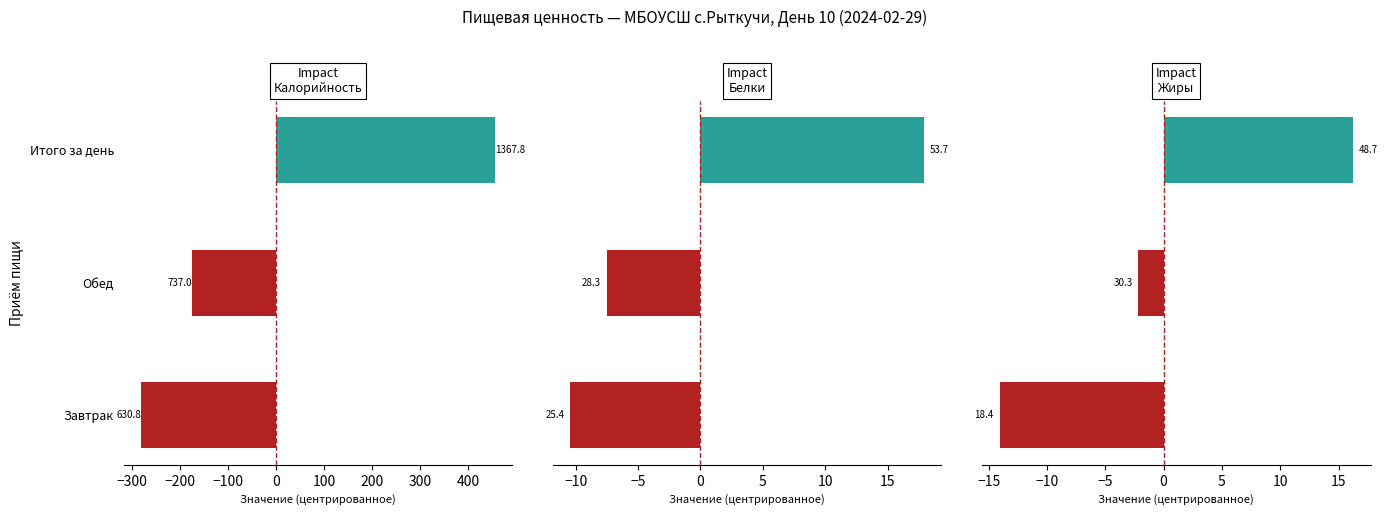

Reading right to left, extract all data points from this chart.

Калорийность: 455.9	-174.9	-281.1
Белки: 17.9	-7.5	-10.4
Жиры: 16.2	-2.2	-14.1